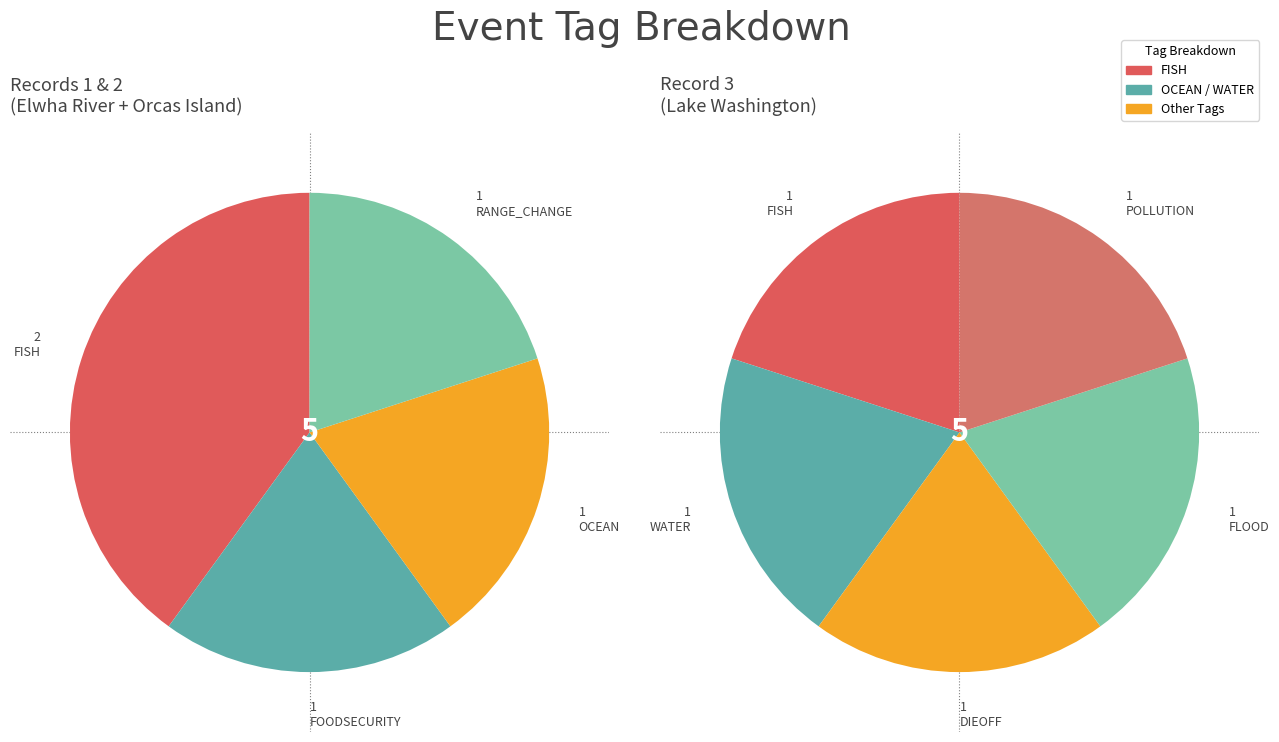

Is there any slice that represents more than half of the pie?

No